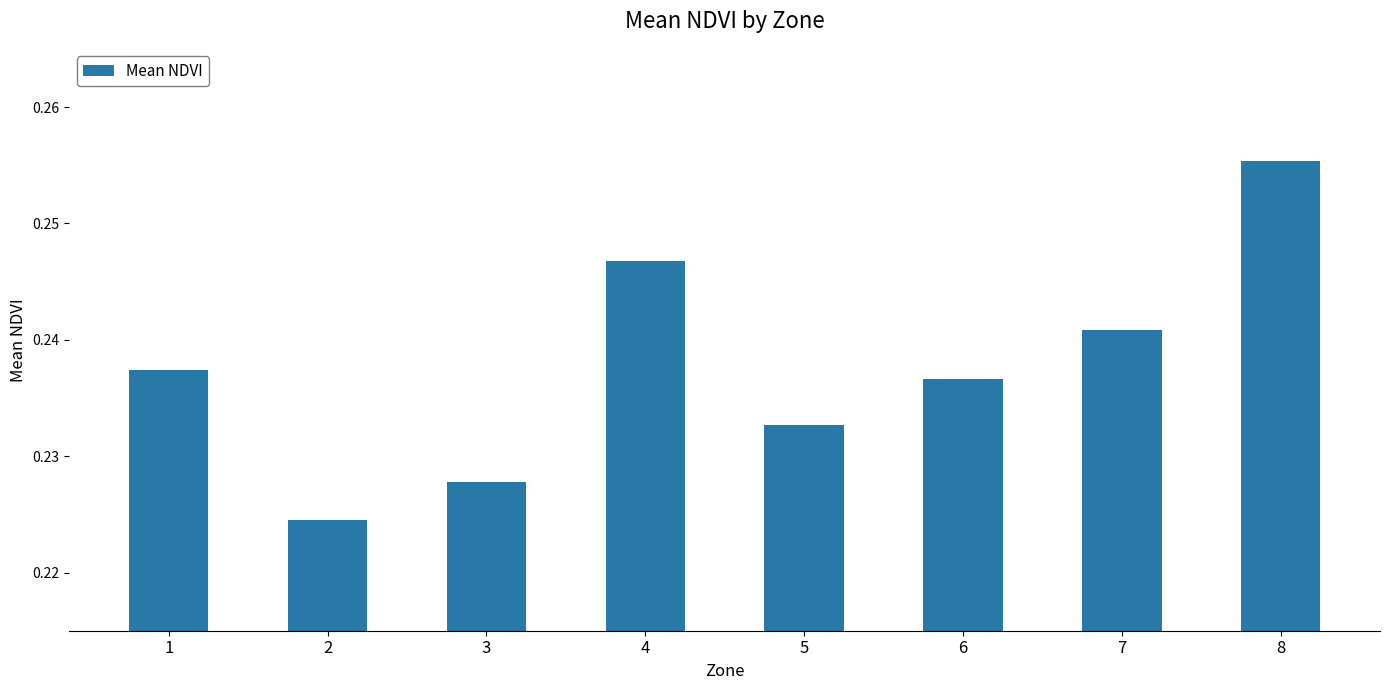

What is the sum of the values at 1 and 5?

0.5